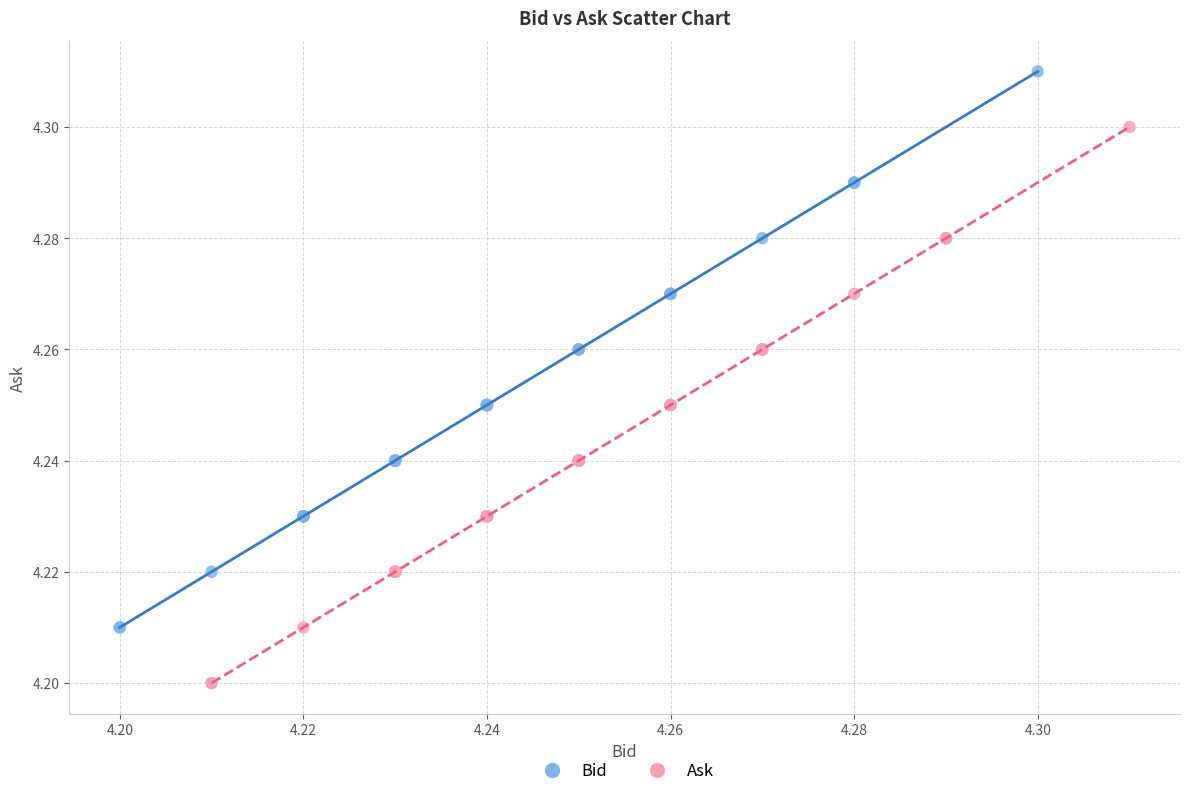

Which series reaches the minimum Y coordinate?

Ask